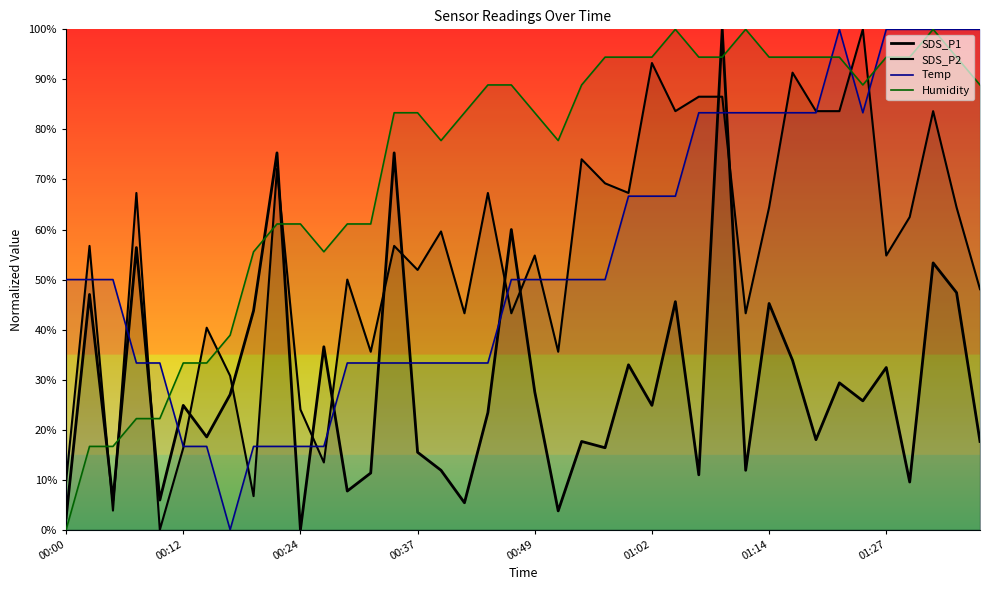

The value of SDS_P2 at 37 is 83.7. True or false?

True